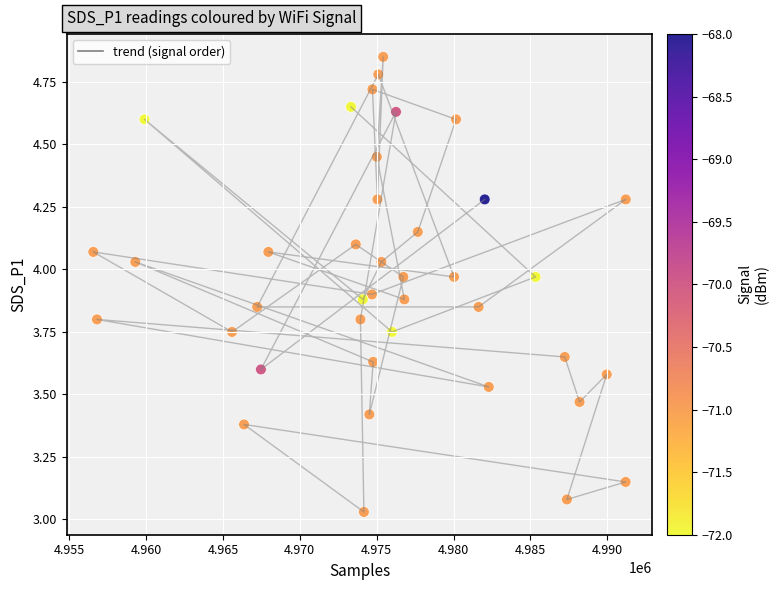

What is the range of X values (max minus min)?

34627.0